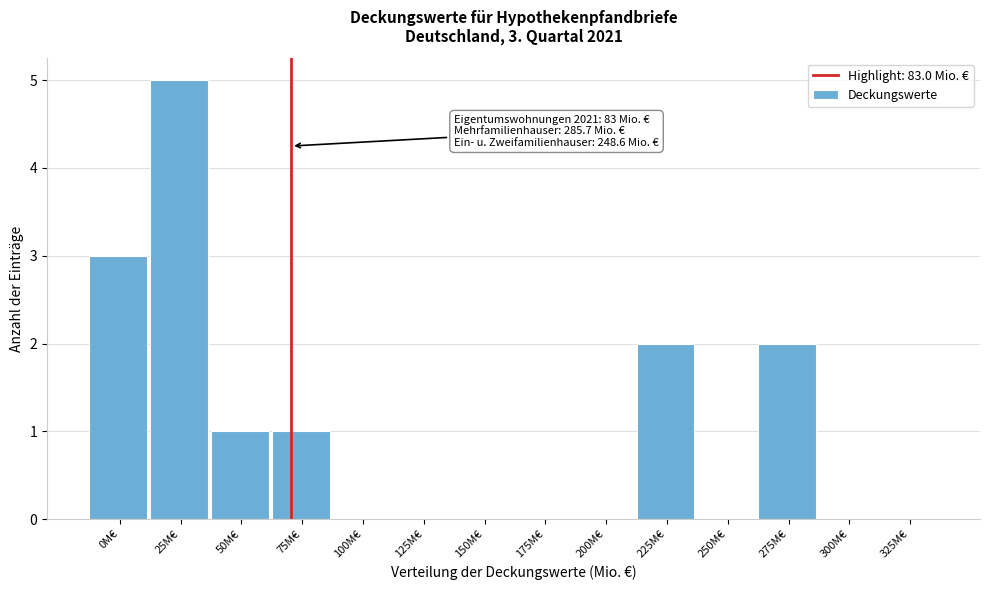

Reading left to right, list all the values displayed in this chart.

0M€=3	25M€=5	50M€=1	75M€=1	100M€=0	125M€=0	150M€=0	175M€=0	200M€=0	225M€=2	250M€=0	275M€=2	300M€=0	325M€=0